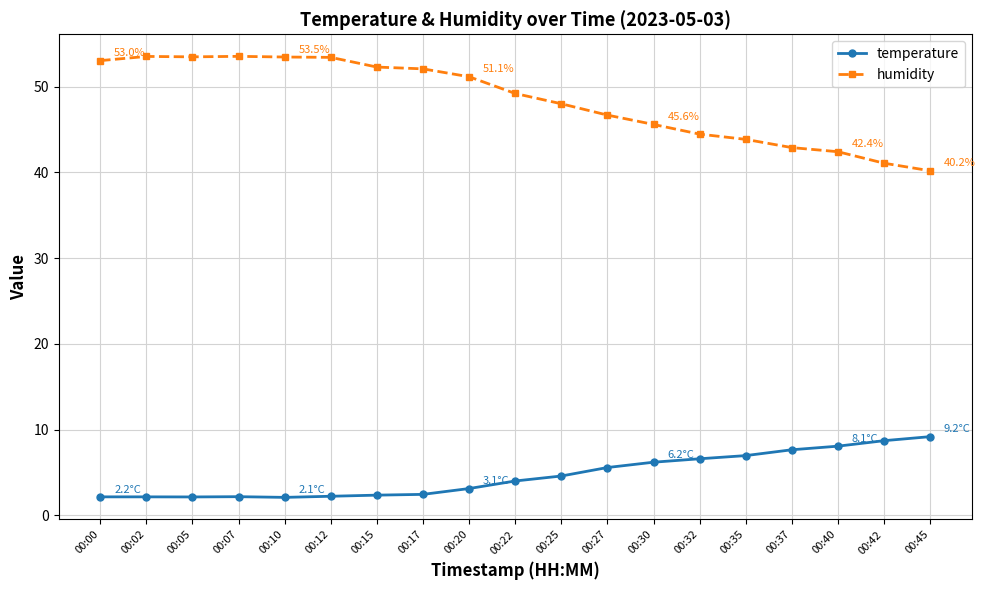

The humidity series shows 18.5 at 00:00. True or false?

False